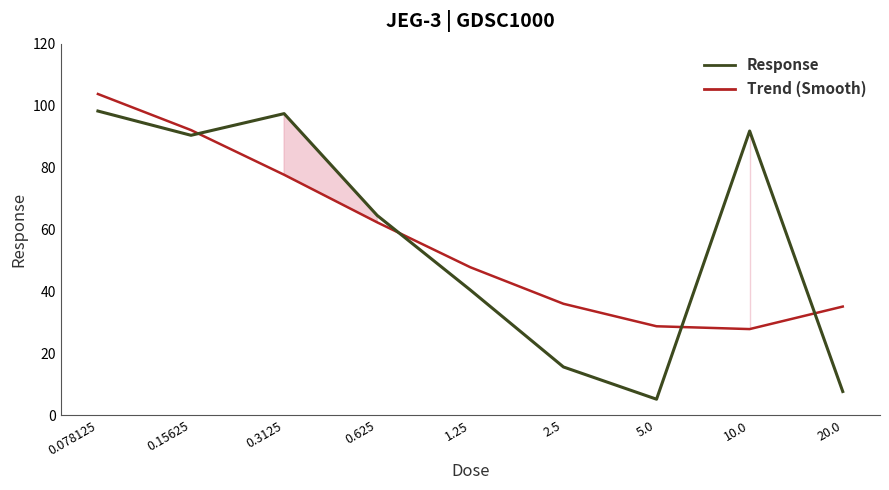

Is it true that Response equals 30.3 at 10.0?

False